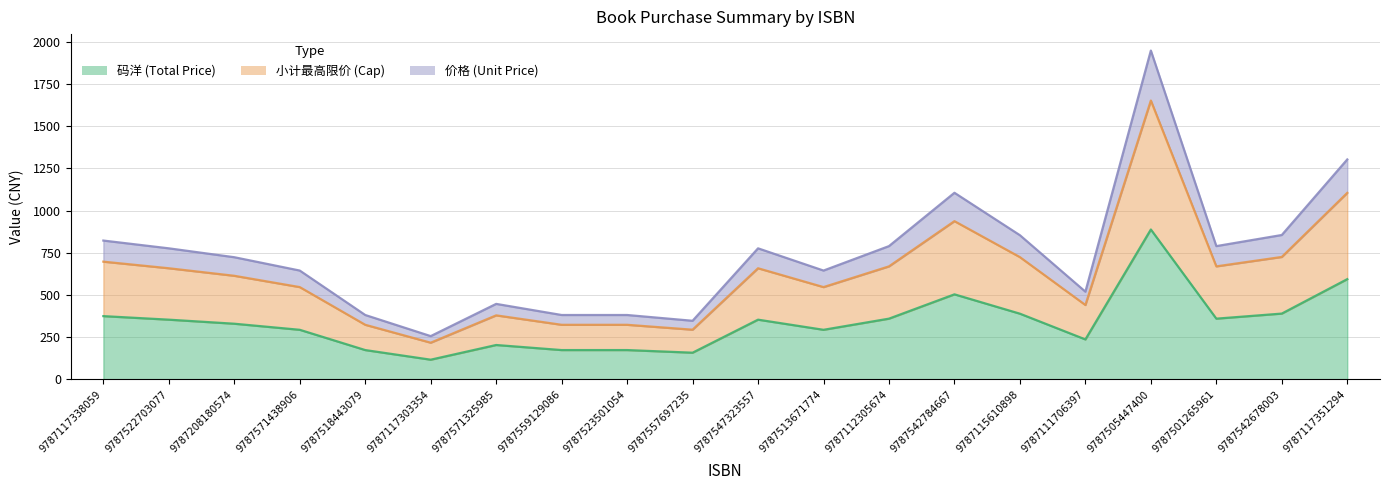

How many lines are shown in the chart?

3